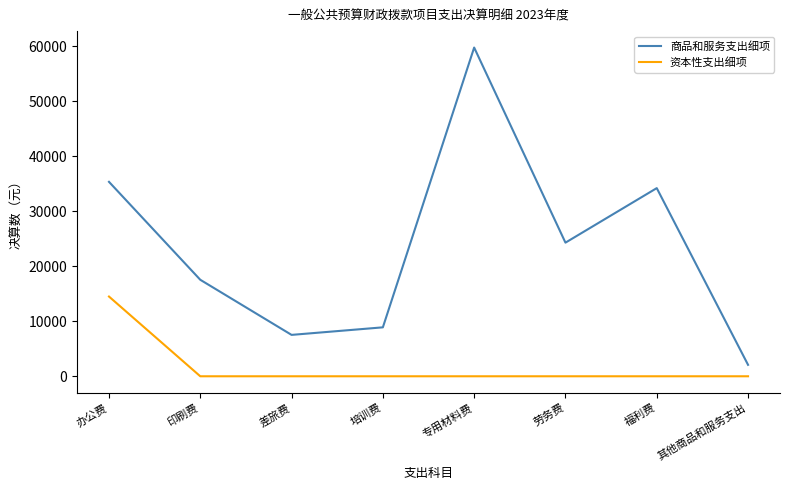

List the series in order of their overall mean, lowest first.

资本性支出细项, 商品和服务支出细项